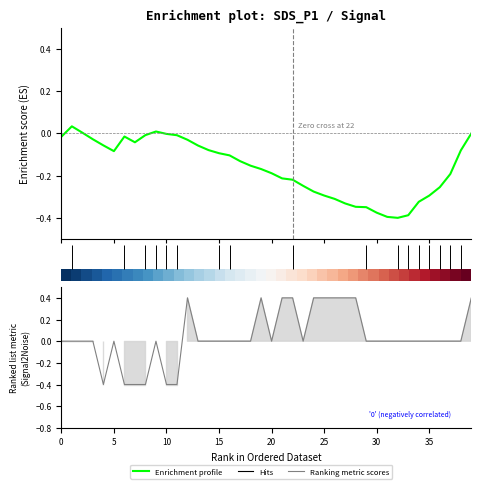

How many positive values does the Enrichment profile series have?

4